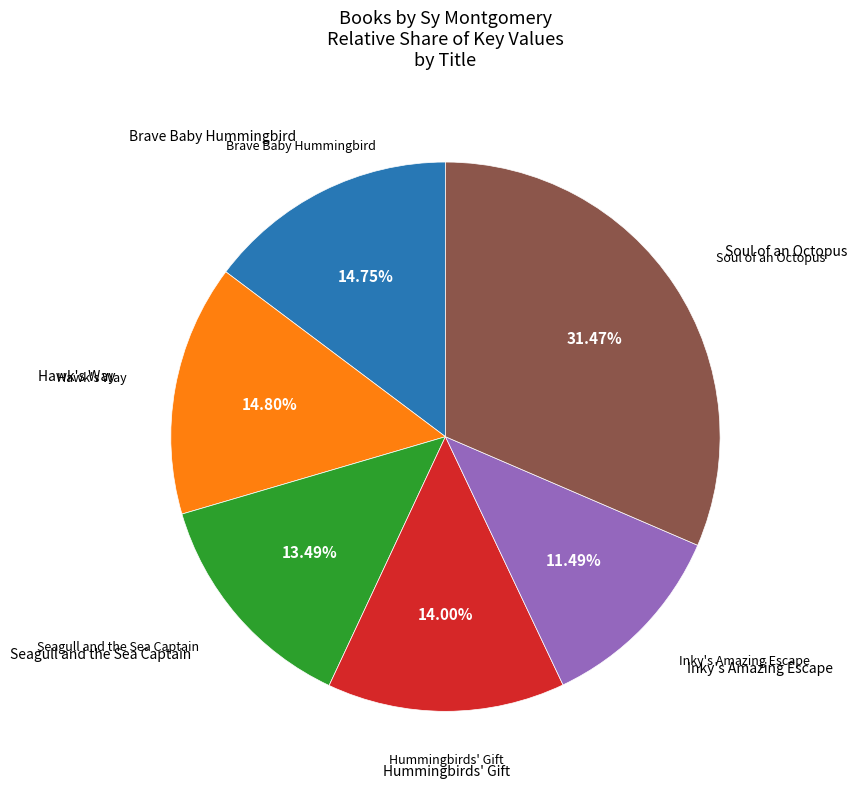

The Brave Baby Hummingbird slice represents 26% of the pie. True or false?

False